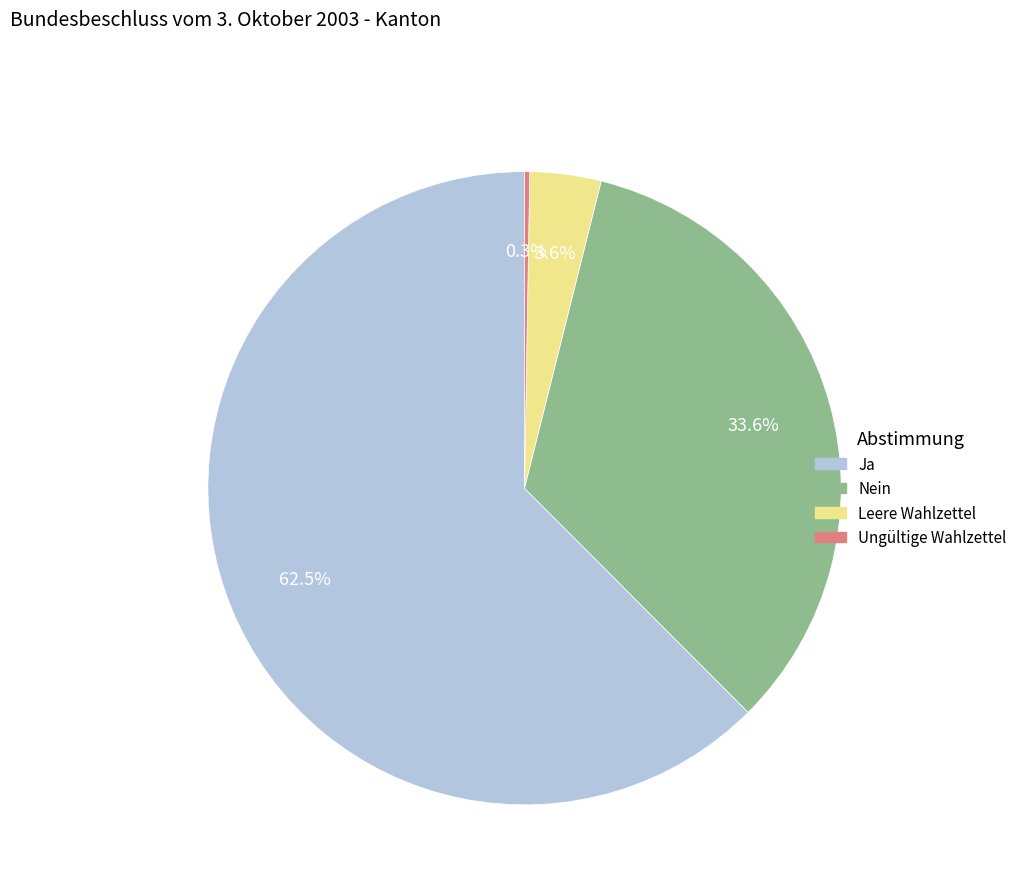

Which has a higher value, Nein or Leere Wahlzettel?

Nein